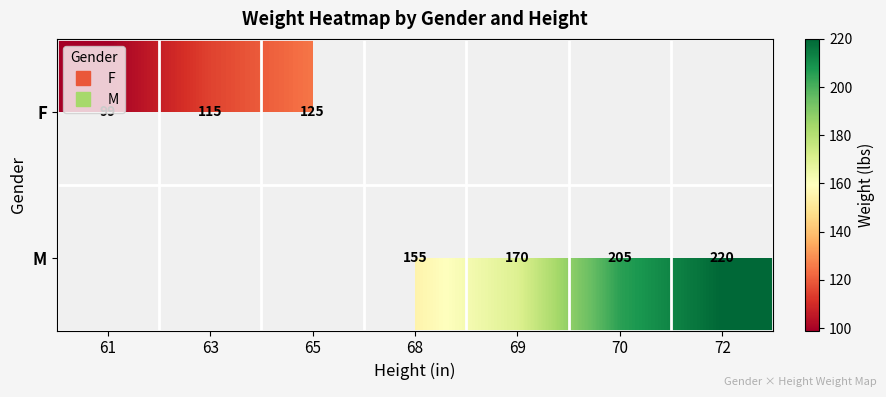

Is it true that M equals -110 at 63?

False